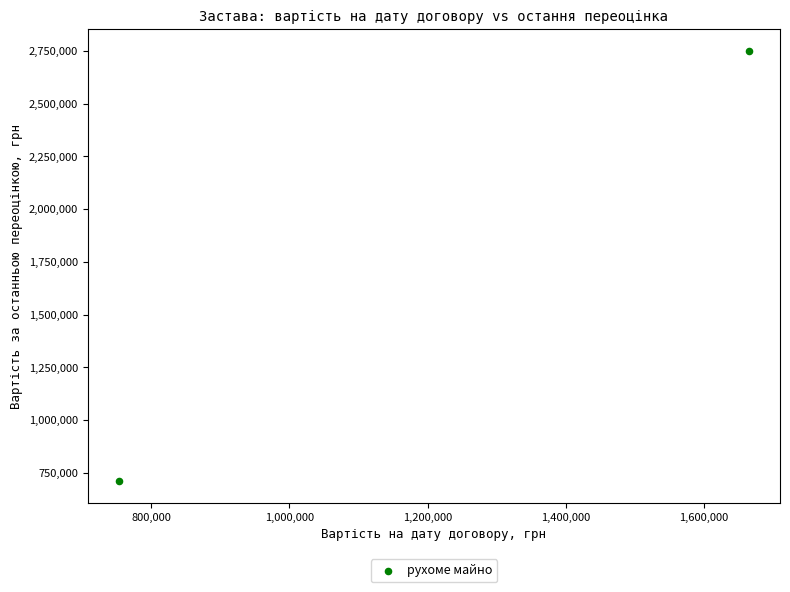

What is the range of Y values (max minus min)?

2040500